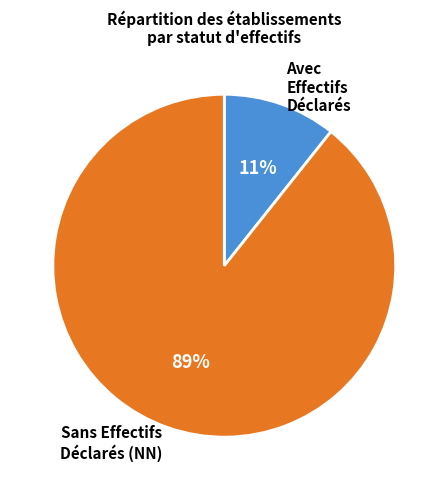

Which has a higher value, Avec Effectifs Déclarés or Sans Effectifs Déclarés (NN)?

Sans Effectifs Déclarés (NN)